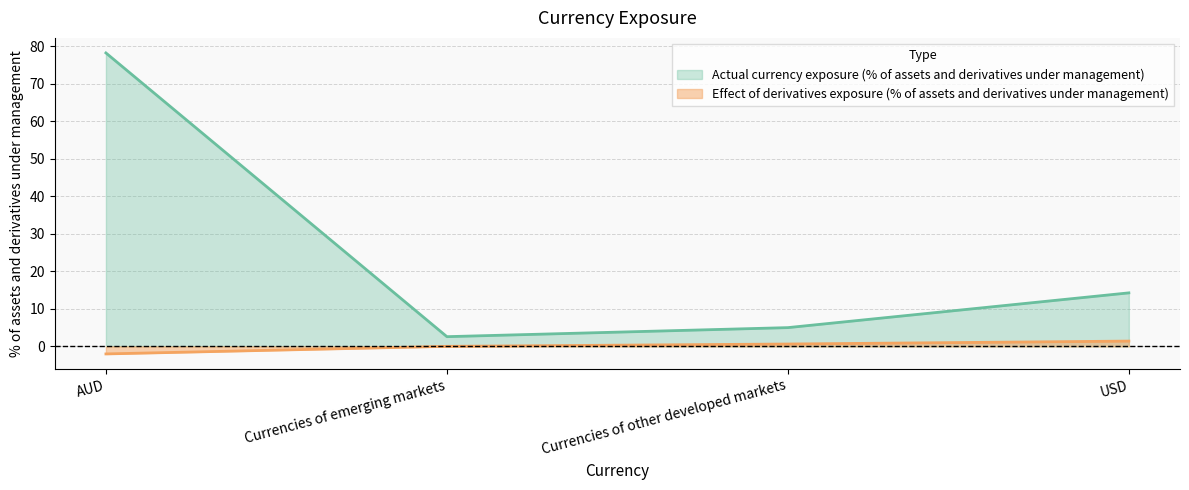

True or false: Actual currency exposure (% of assets and derivatives under management) and Effect of derivatives exposure (% of assets and derivatives under management) cross at least once.

False